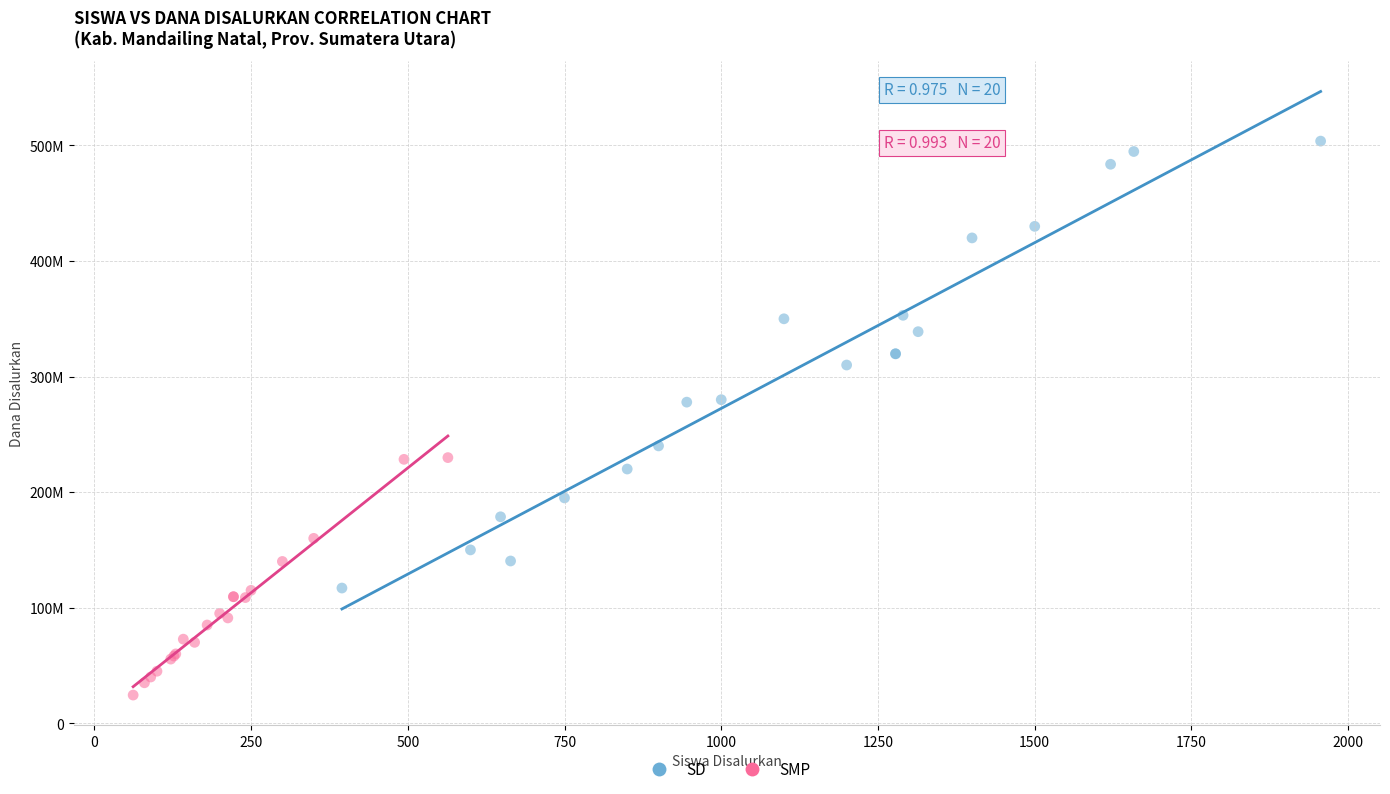

What are all the series names shown in the legend?

SD, SMP